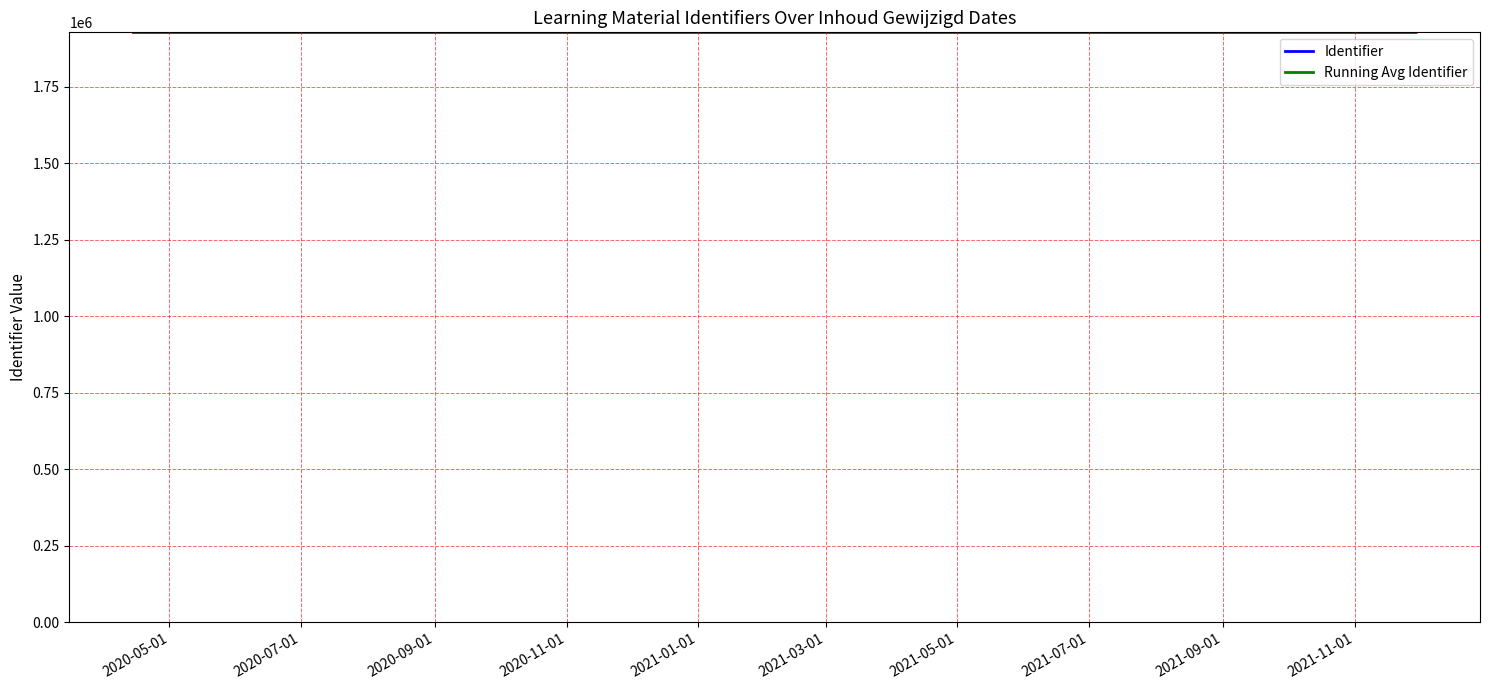

How many lines are shown in the chart?

2